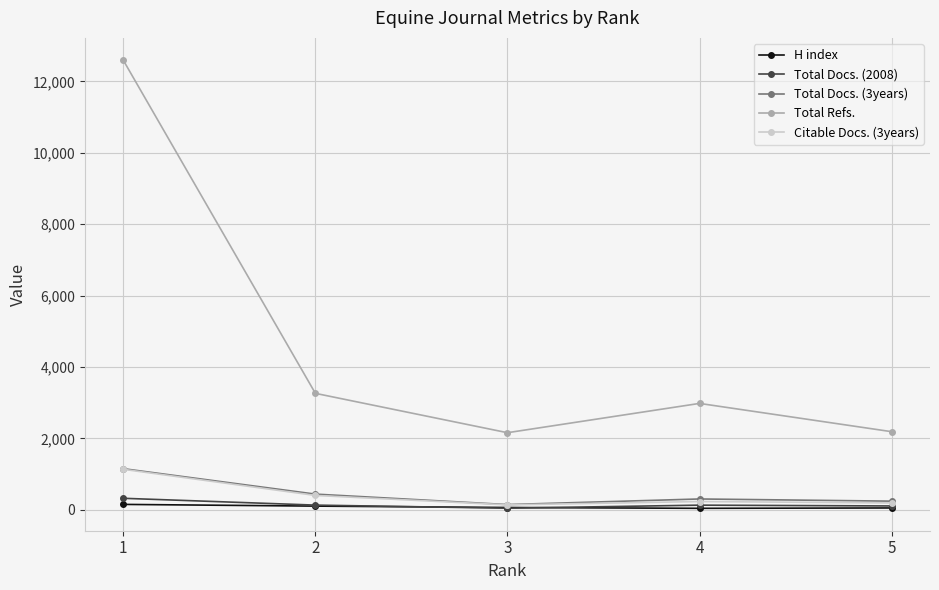

Which series changed the most between 1 and 2?

Total Refs.